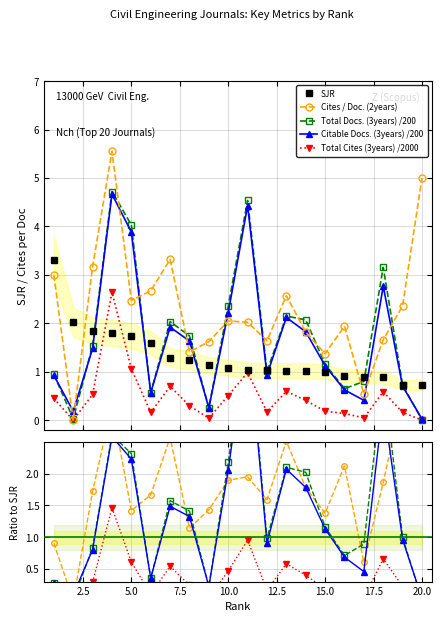

What is the difference between the maximum and minimum values in the Cites / Doc. (2years) series?

5.5